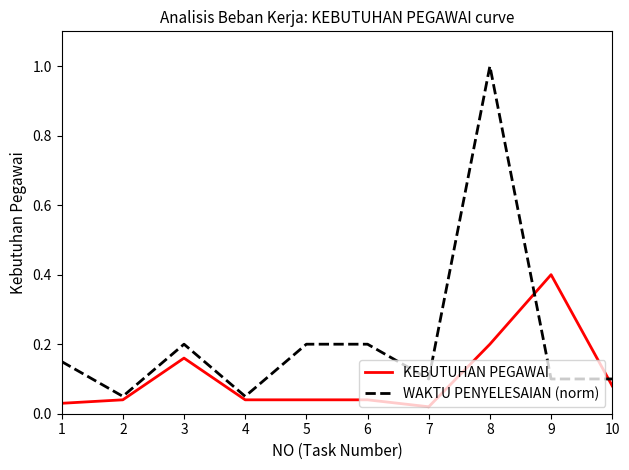

What is the greatest value displayed?

1.0